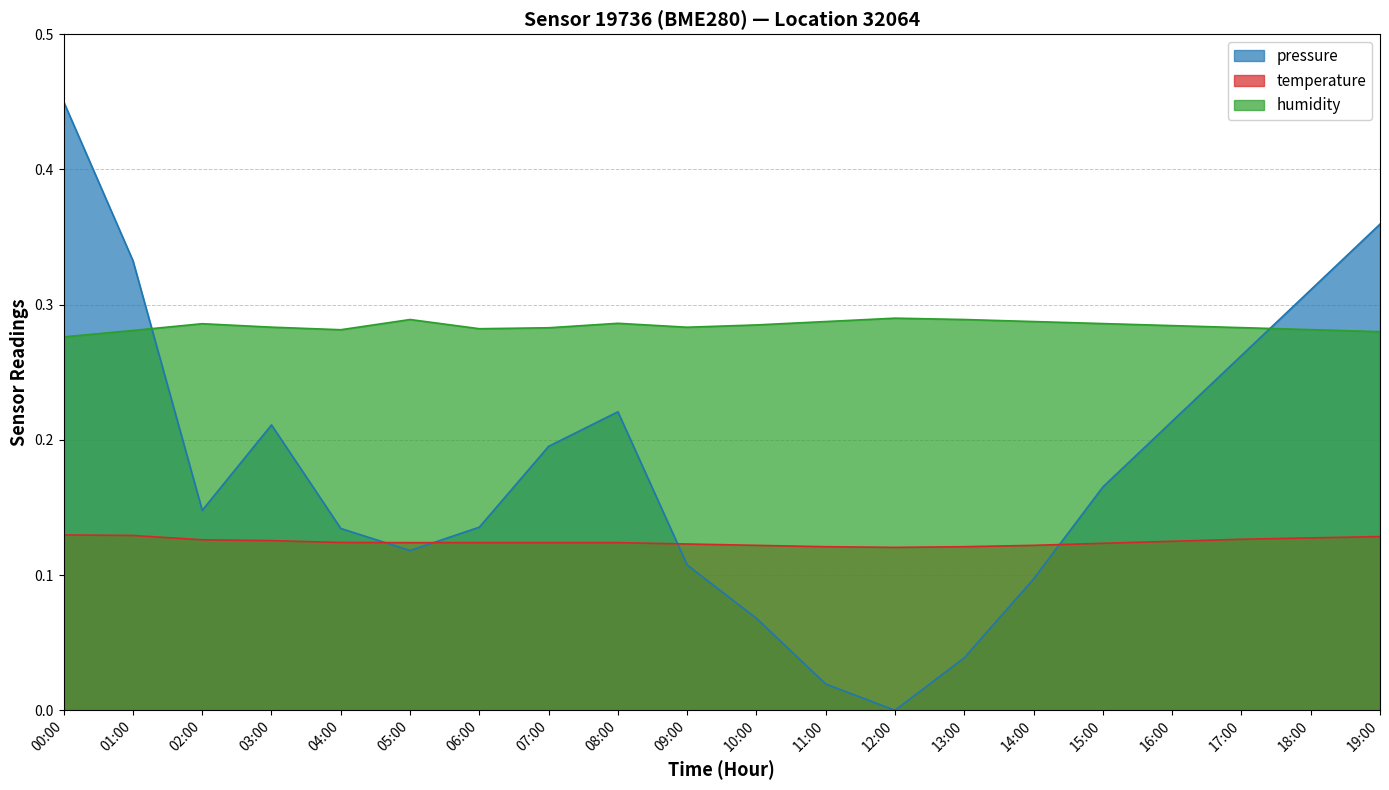

What is the sum of the temperature values at 02:00 and 10:00?

0.2